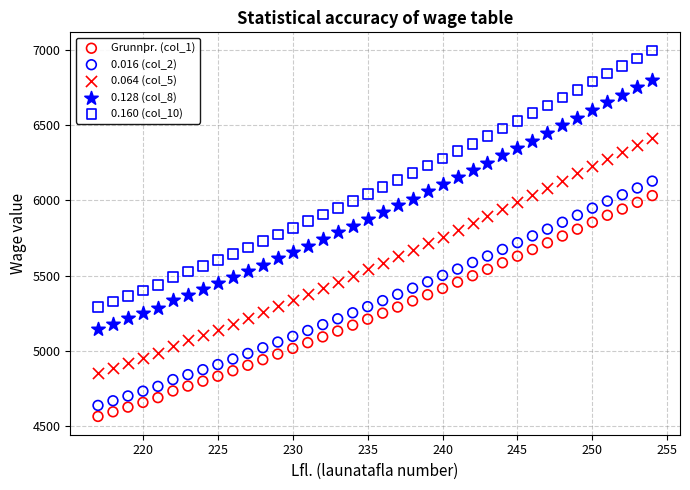

Across all data points, what is the range of X values (max minus min)?

37.0